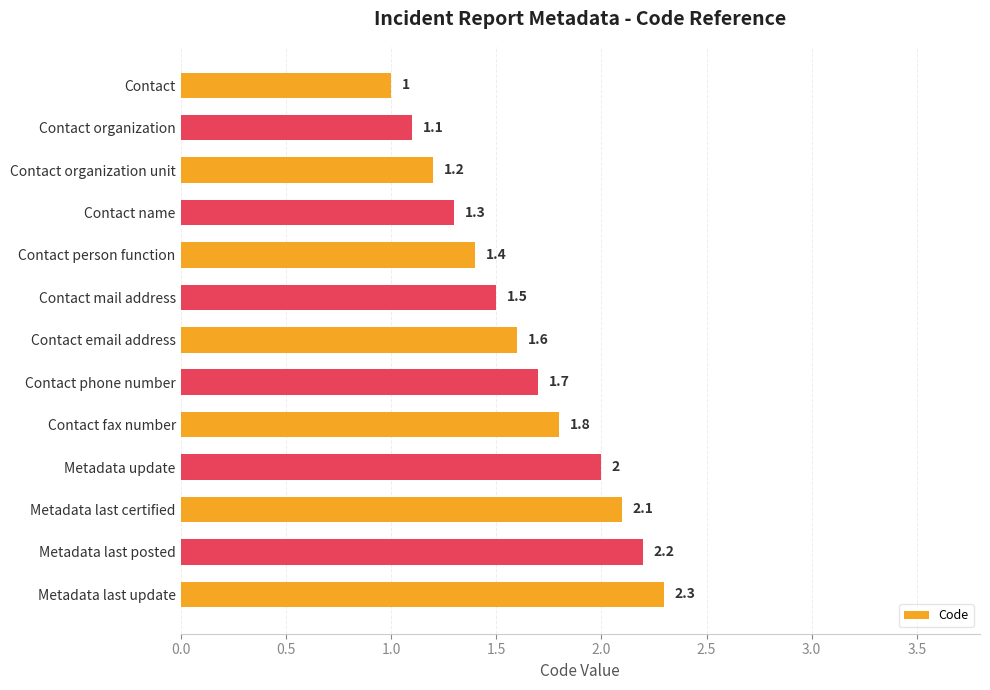

The chart shows a value of 1.6 at Contact email address. True or false?

True